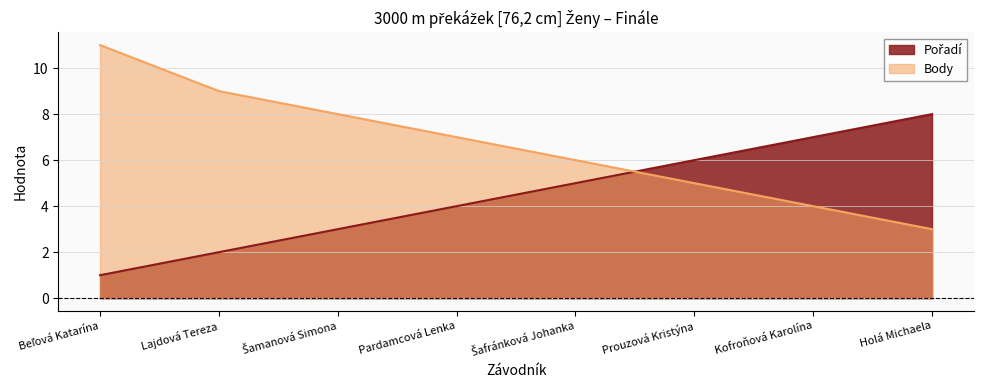

What is the minimum value for Body?

3